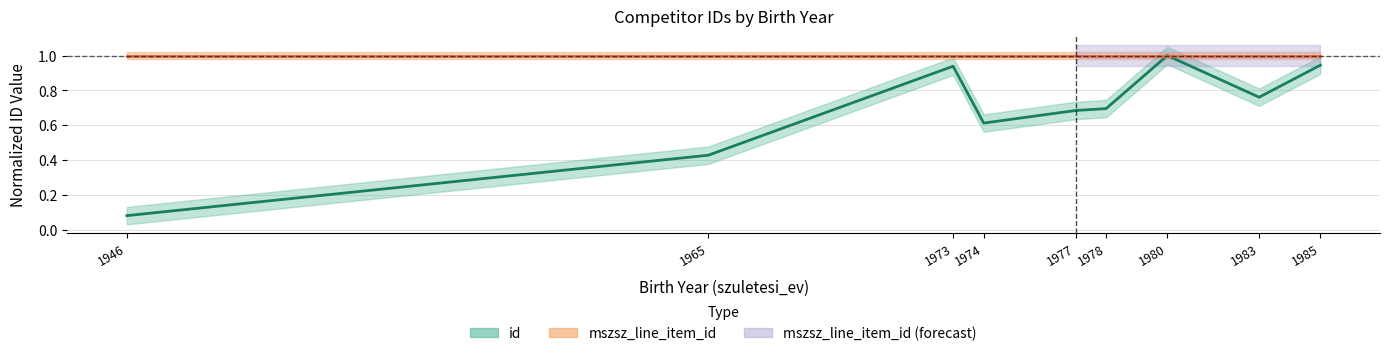

How many series are shown in this chart?

2